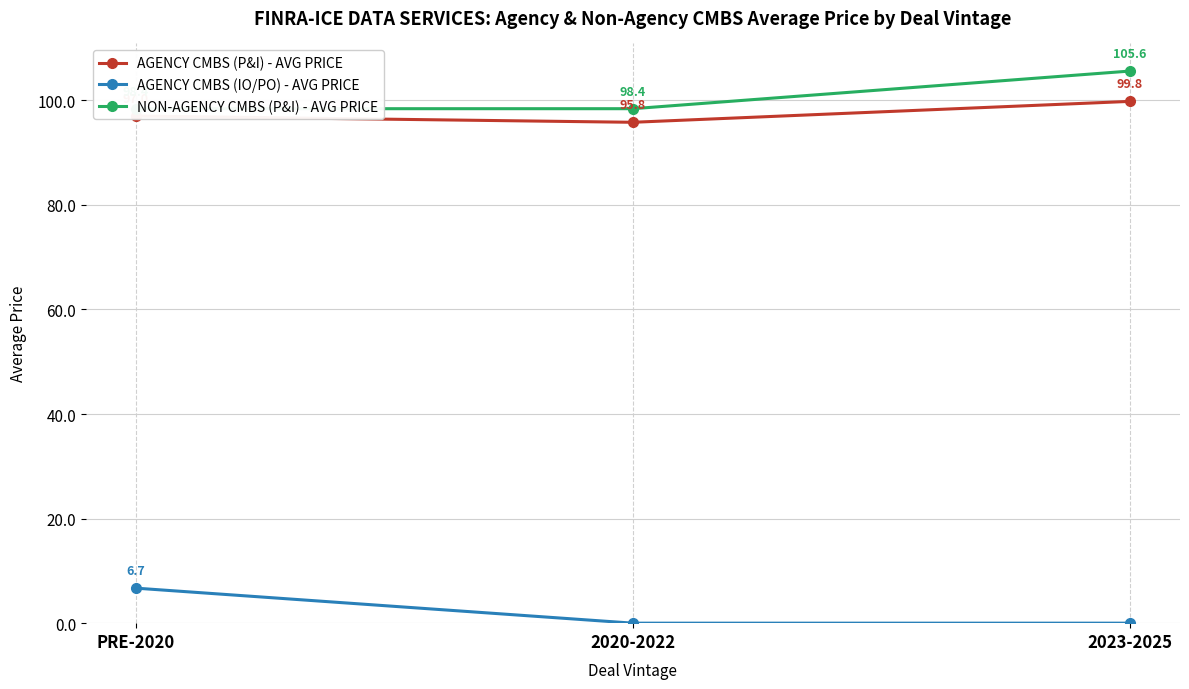

What is the label of the 1st point from the left?

PRE-2020